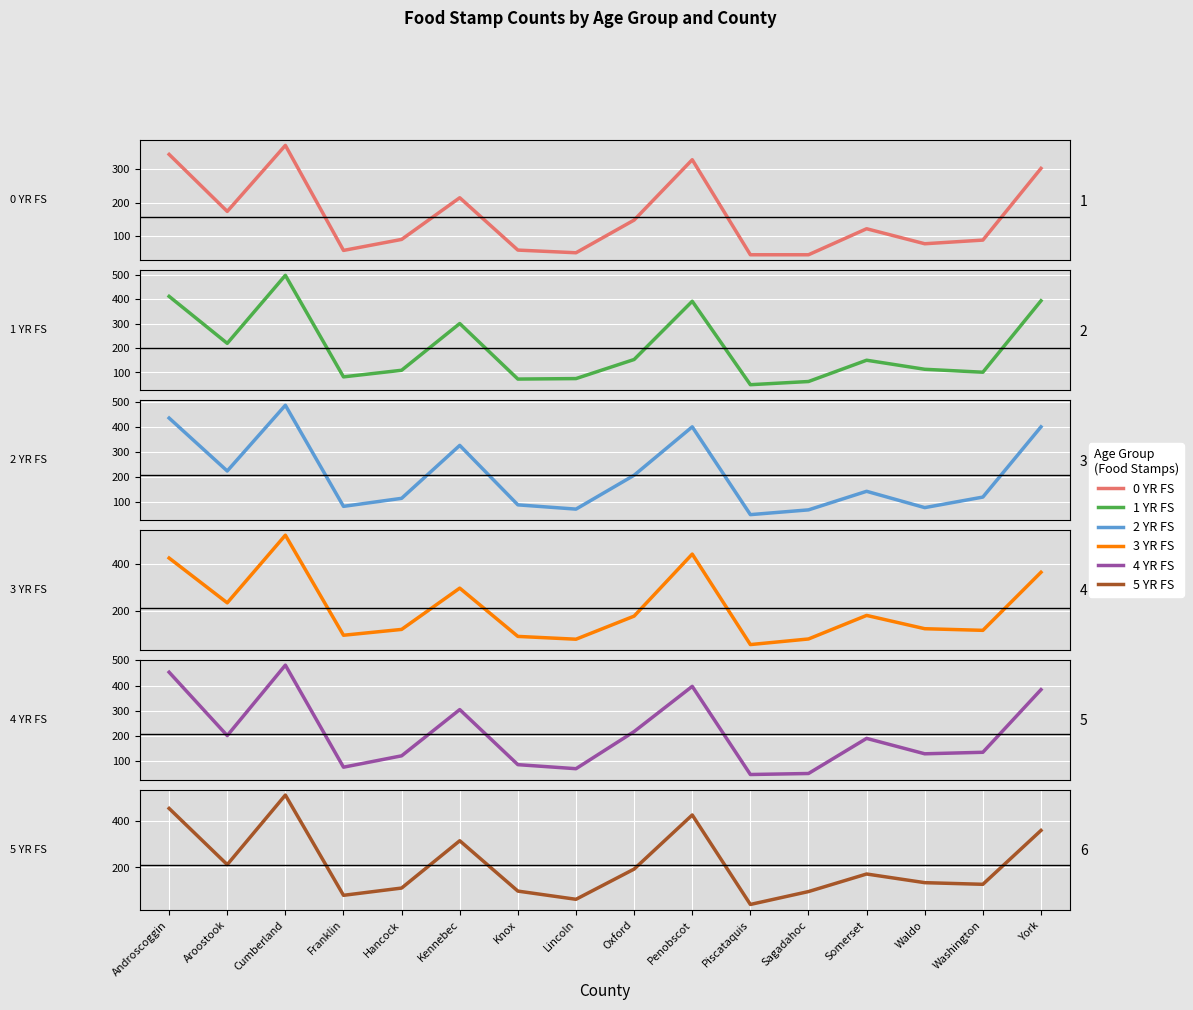

At which label does 0 YR FS reach its peak?

Cumberland